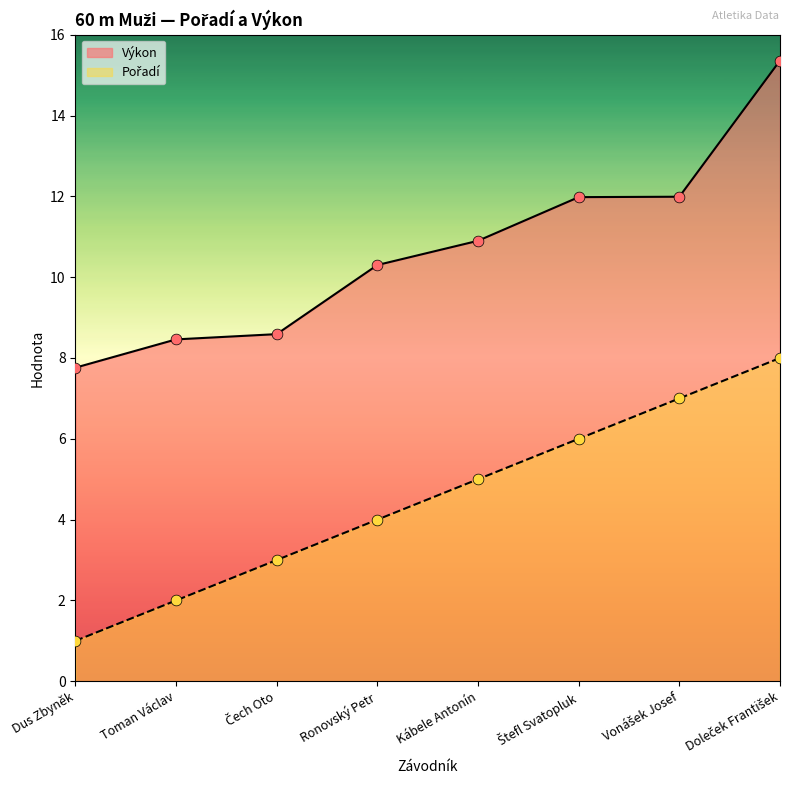

What are all the series names shown in the legend?

Pořadí, Výkon